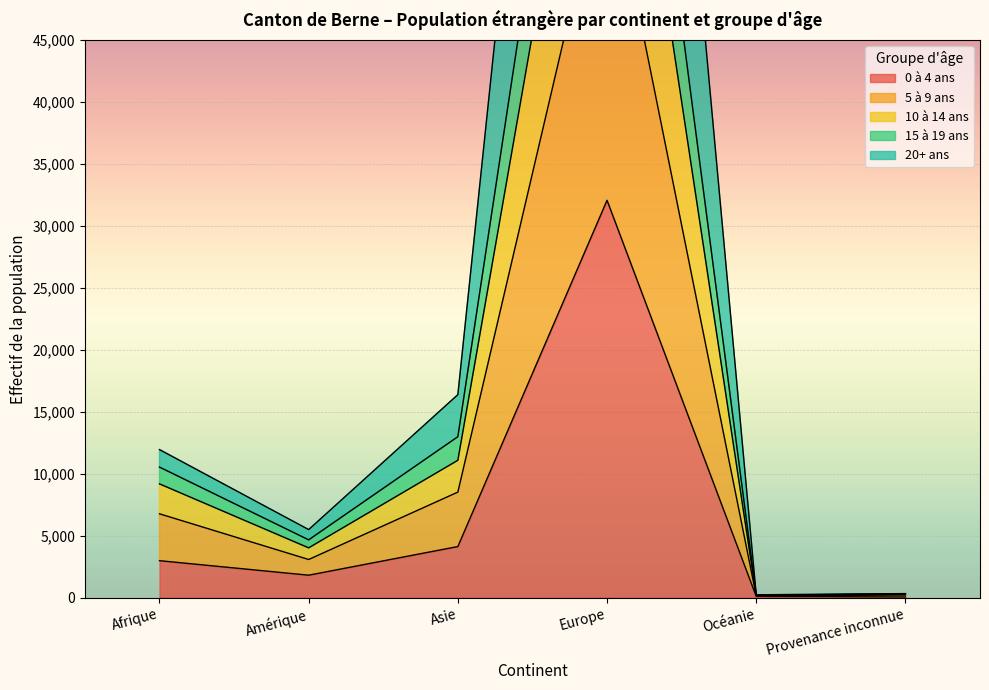

What is the lowest value of the 10 à 14 ans series?

171